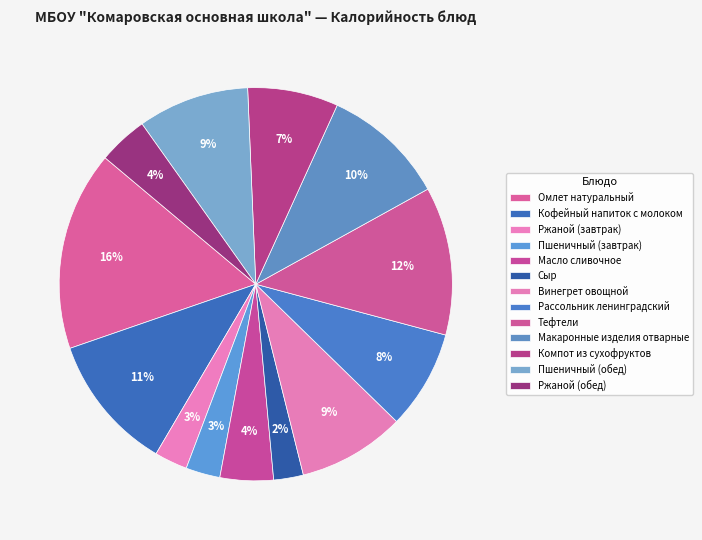

Is there any slice that represents more than half of the pie?

No